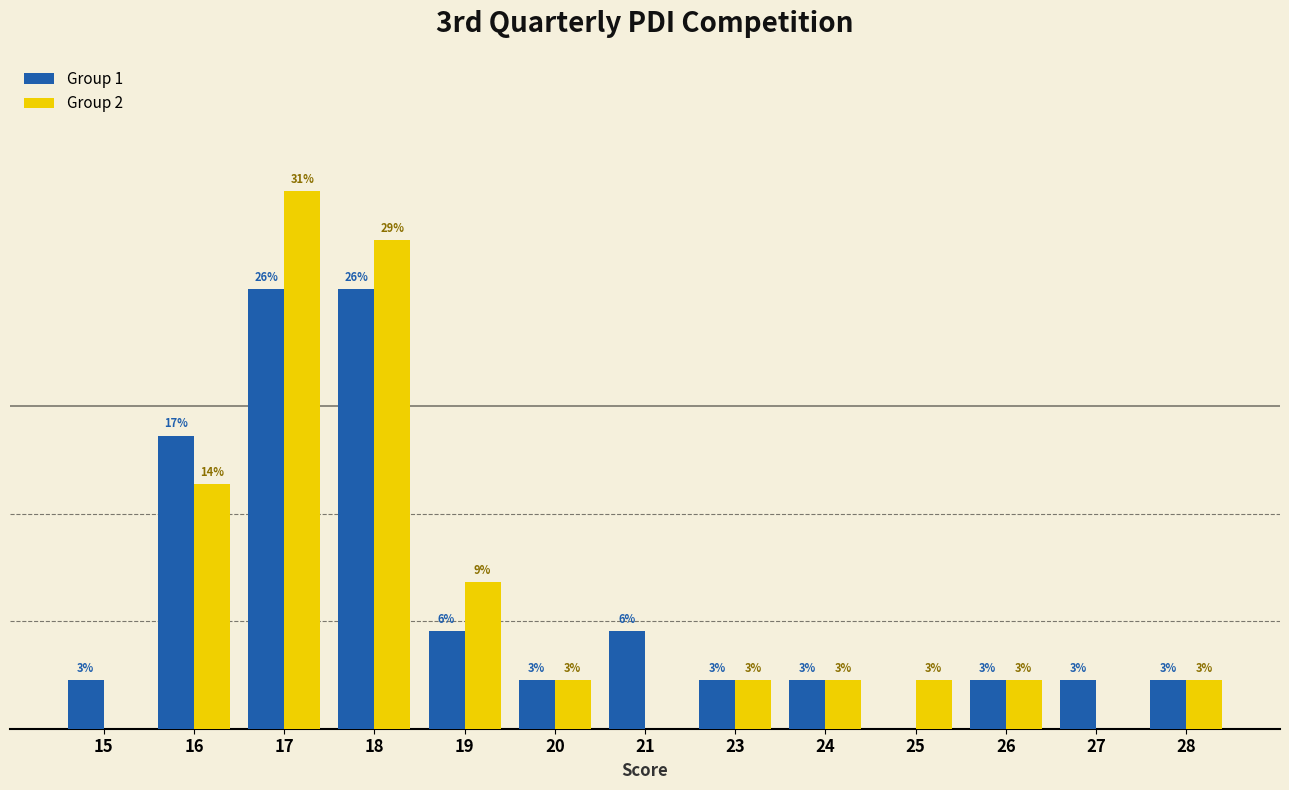

What are all the series names shown in the legend?

Group 1, Group 2